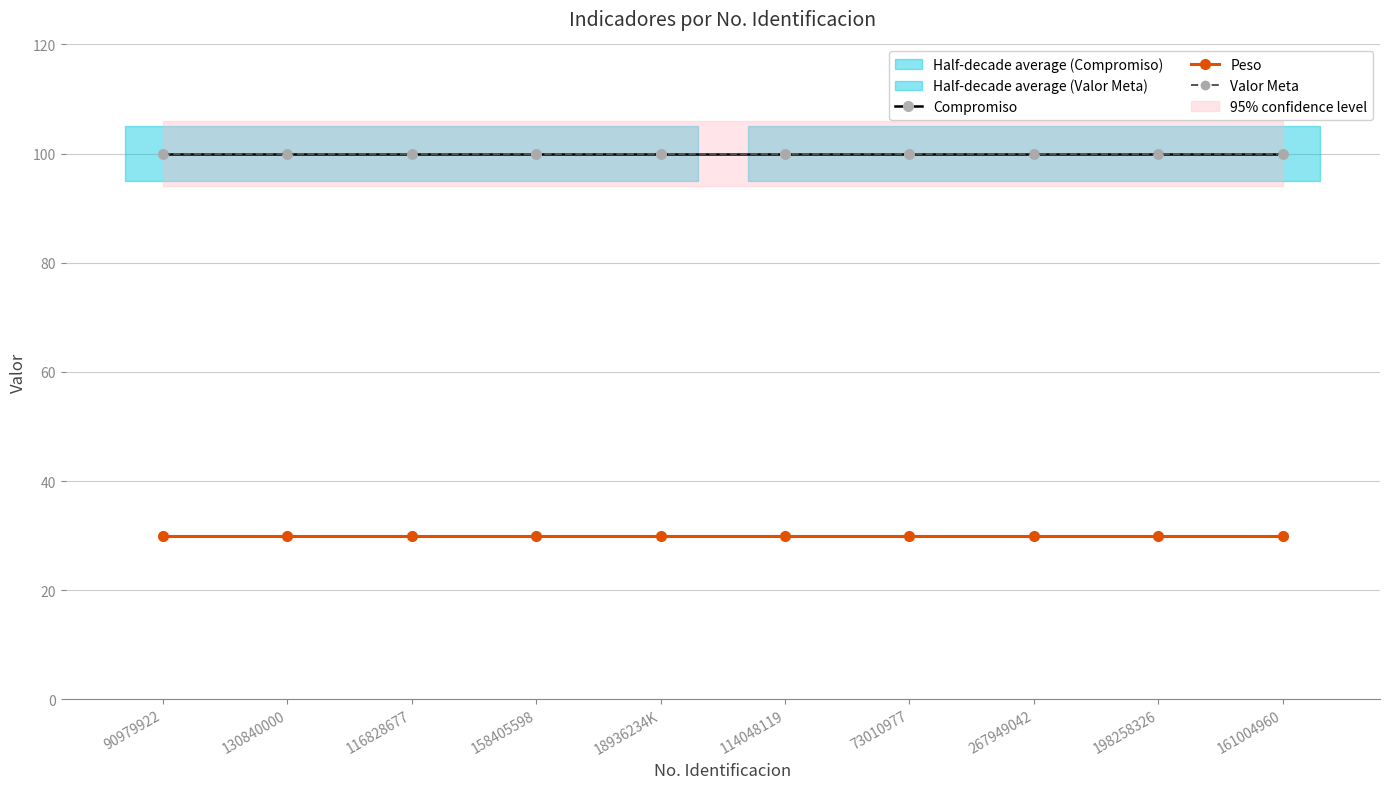

Is the value of Valor Meta at 73010977 greater than the value of Compromiso at 90979922?

No